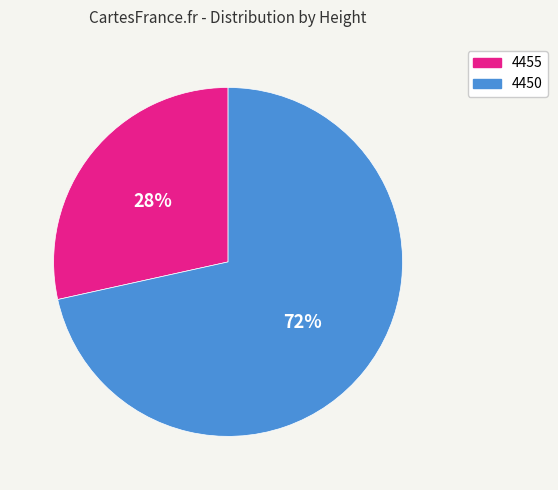

What is the largest slice in the pie chart?

4450